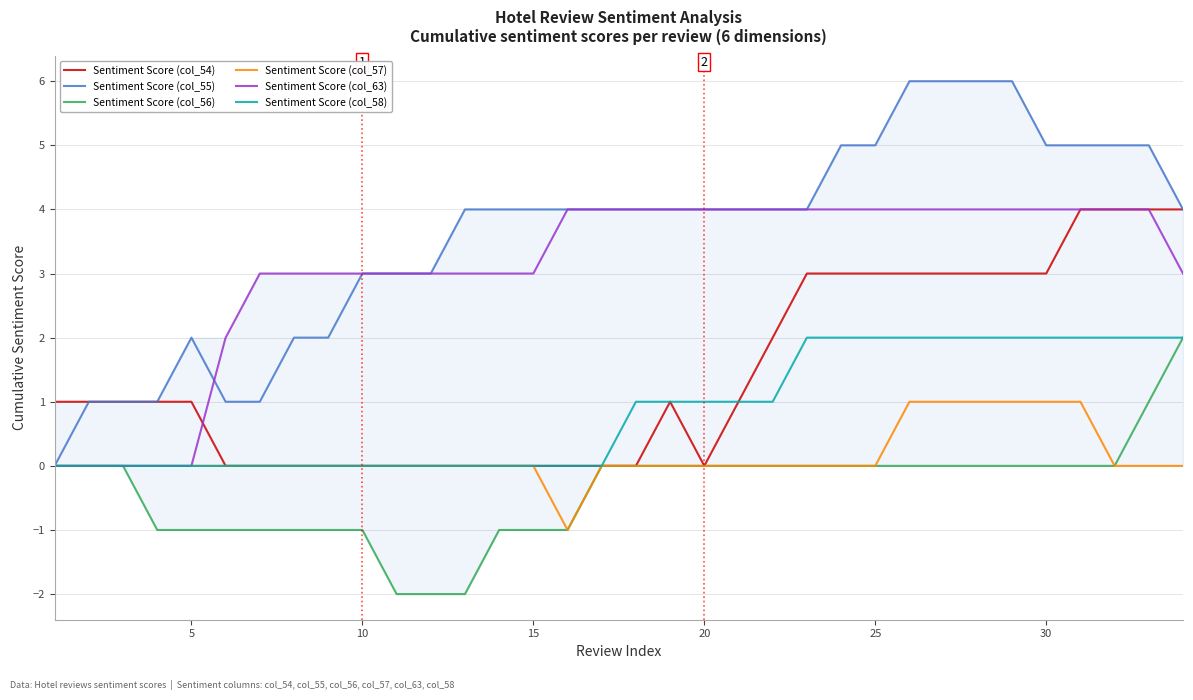

Is it true that Sentiment Score (col_54) equals 0 at 20?

True